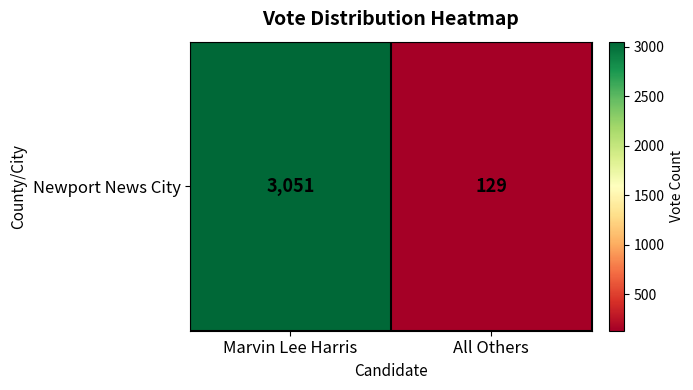

Is it true that the value at Marvin Lee Harris is 670?

False